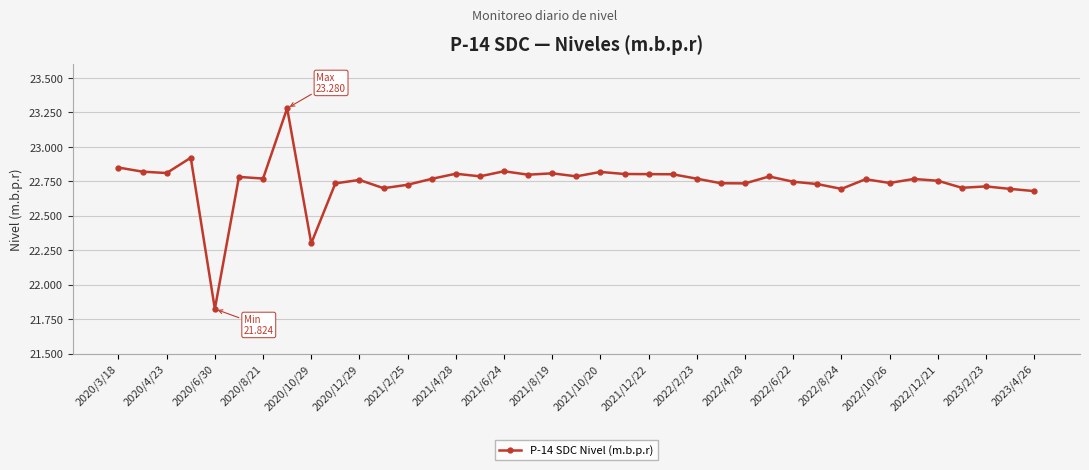

True or false: the data has more than 1 interior local peaks.

True